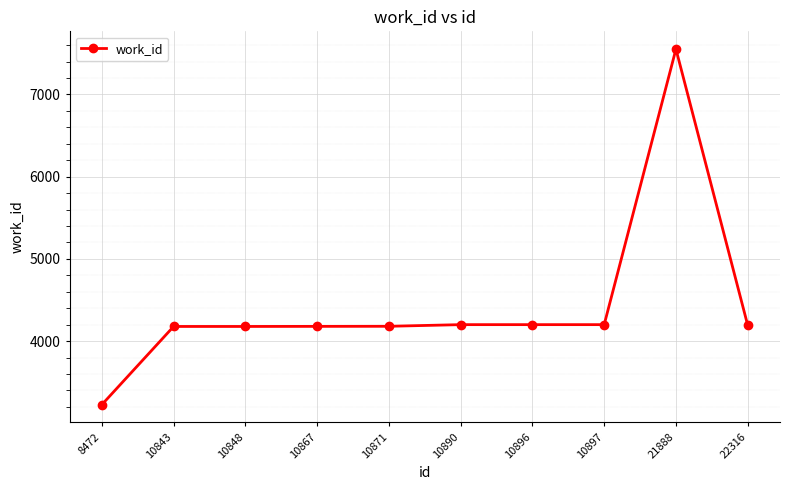

True or false: the data has more than 0 interior local peaks.

True